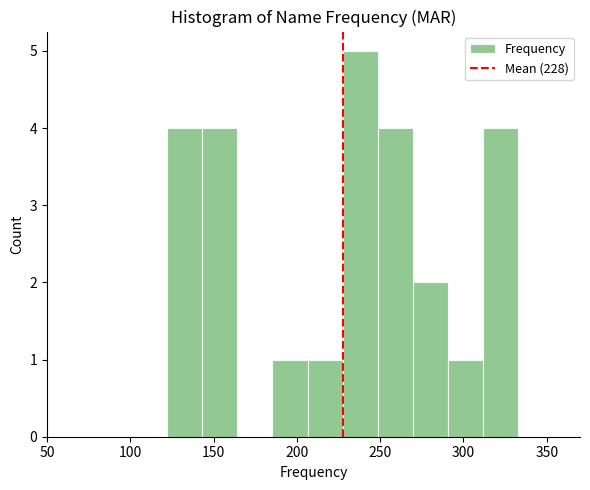

Reading left to right, transcribe this chart: for each bar, give the range it covers on the x-axis and its height. Neither the bar edges nor the heights are printed on the chart, so give them approximately, as read against the axes.

120 to 145: 4
145 to 165: 4
165 to 185: 0
185 to 205: 1
205 to 230: 1
230 to 250: 5
250 to 270: 4
270 to 290: 2
290 to 310: 1
310 to 335: 4